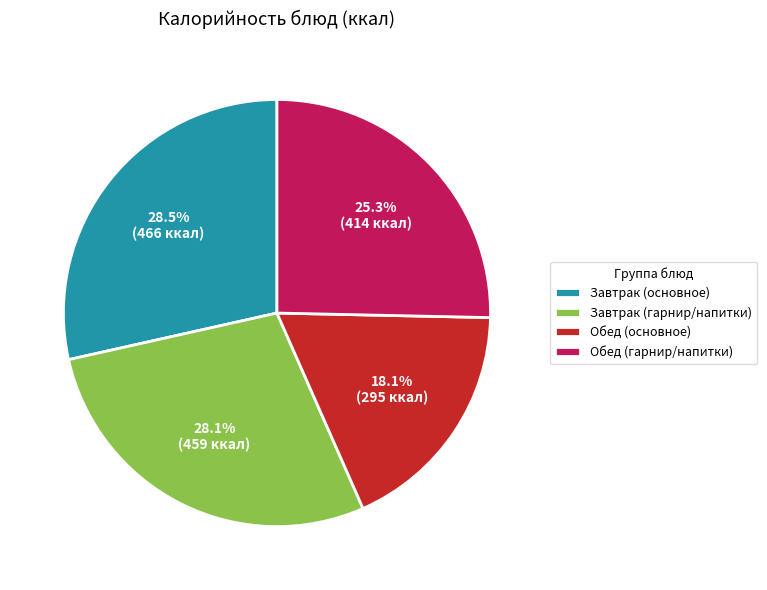

What is the smallest slice in the pie chart?

Обед (основное)